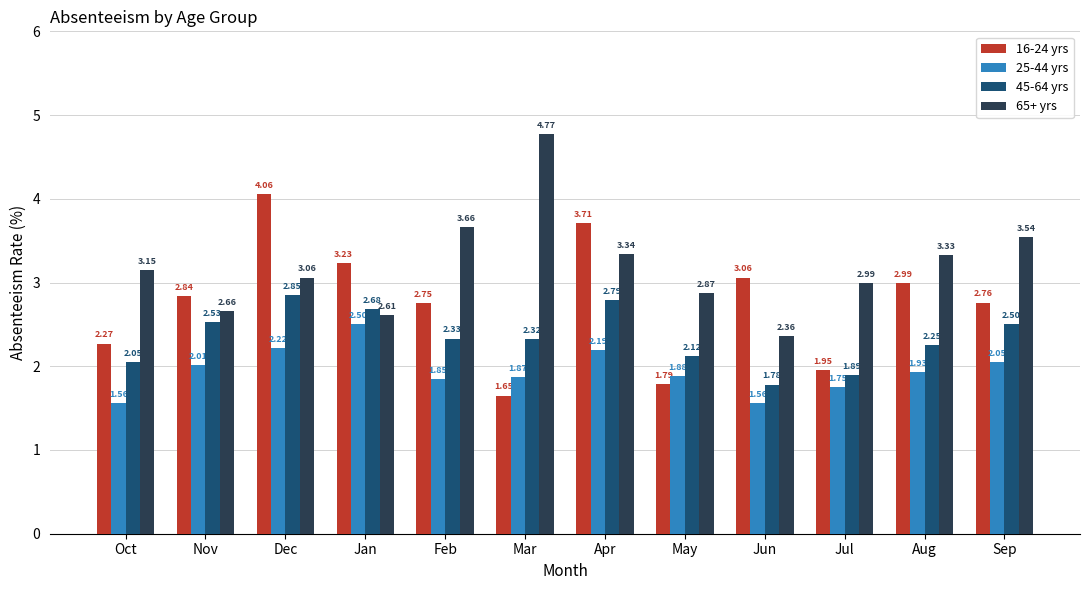

What is the difference between the maximum and minimum values in the 25-44 yrs series?

0.9